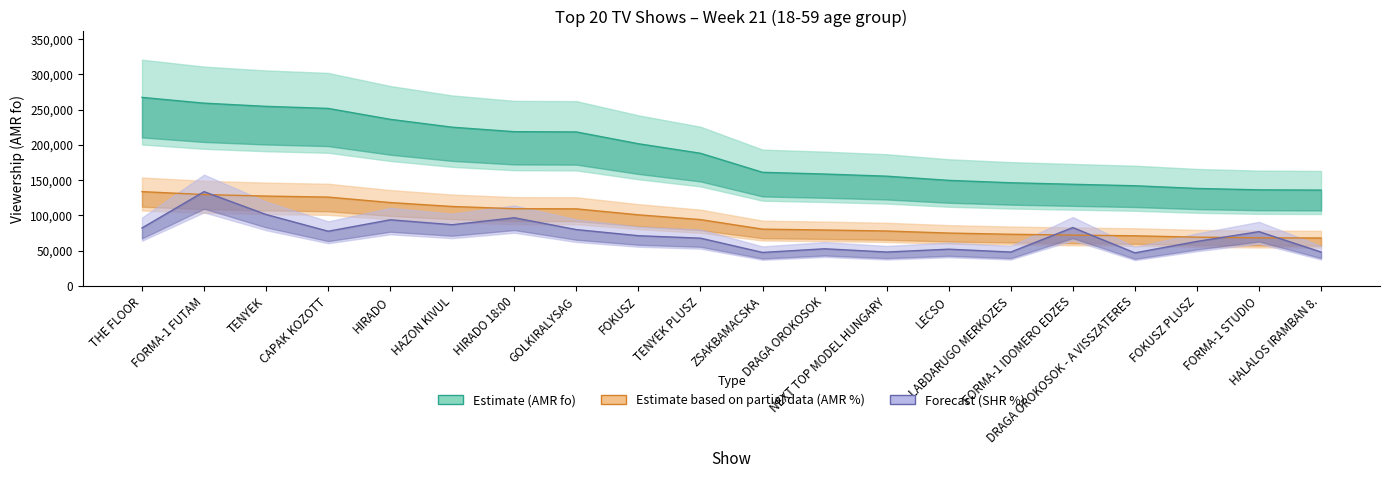

List the labels in order of AMR (fo) value, largest first.

THE FLOOR, FORMA-1 FUTAM, TENYEK, CAPAK KOZOTT, HIRADO, HAZON KIVUL, HIRADO 18:00, GOLKIRALYSAG, FOKUSZ, TENYEK PLUSZ, ZSAKBAMACSKA, DRAGA OROKOSOK, NEXT TOP MODEL HUNGARY, LECSO, LABDARUGO MERKOZES, FORMA-1 IDOMERO EDZES, DRAGA OROKOSOK - A VISSZATERES, FOKUSZ PLUSZ, FORMA-1 STUDIO, HALALOS IRAMBAN 8.